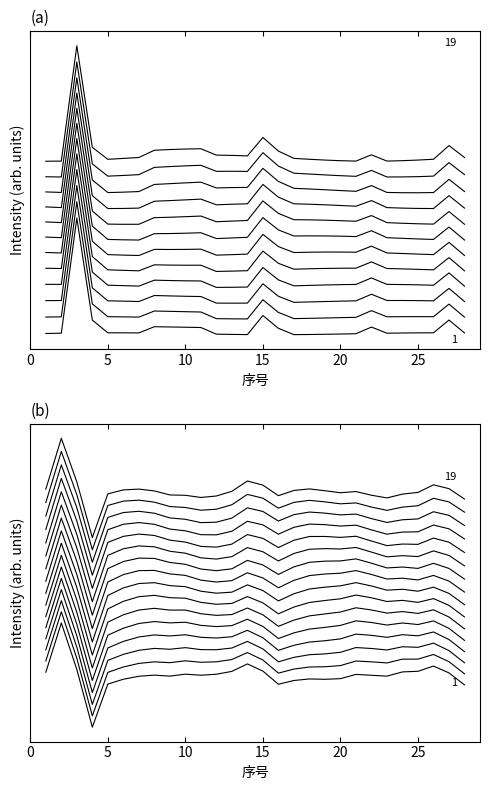

At how many categories does at least one series exceed 12?

1